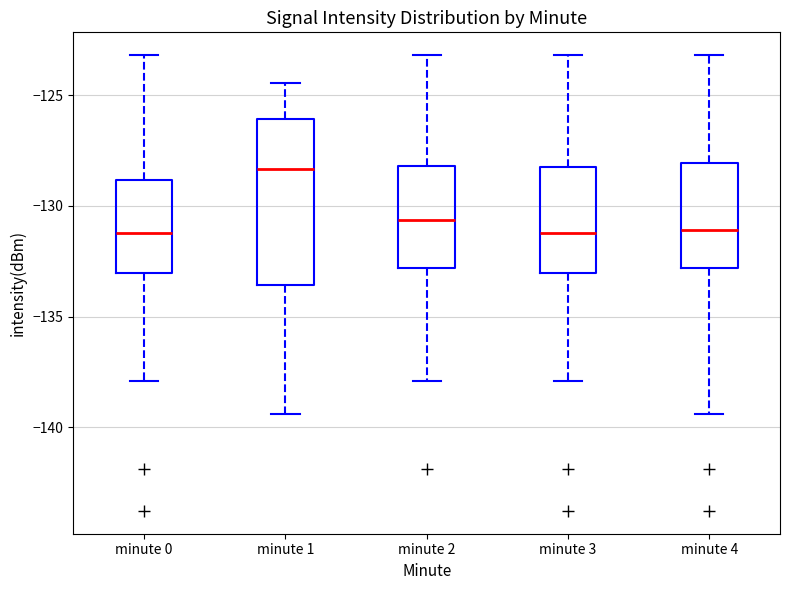

Which box has the highest median line?

minute 1